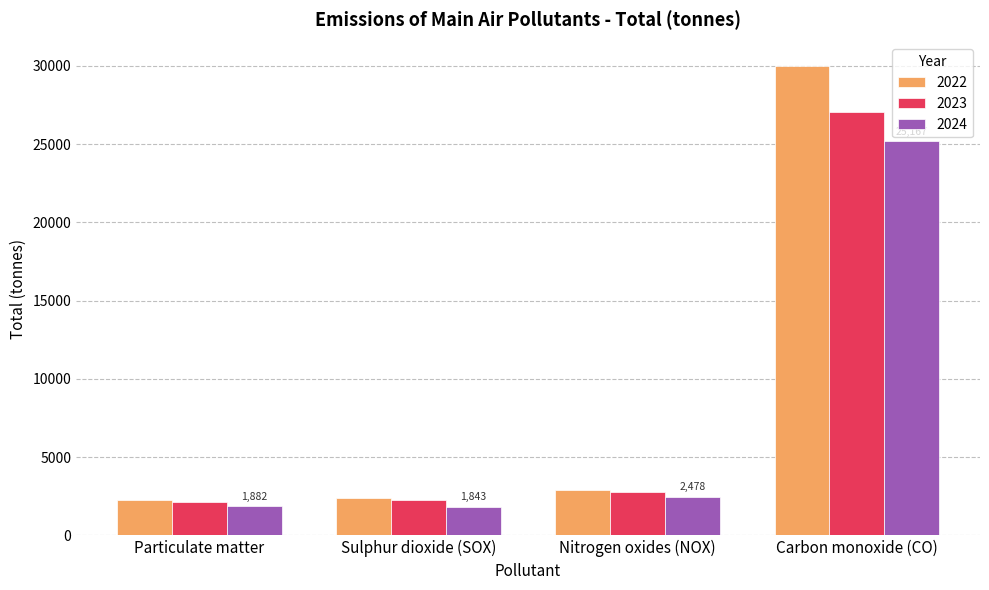

Which series has the widest spread of values?

2022